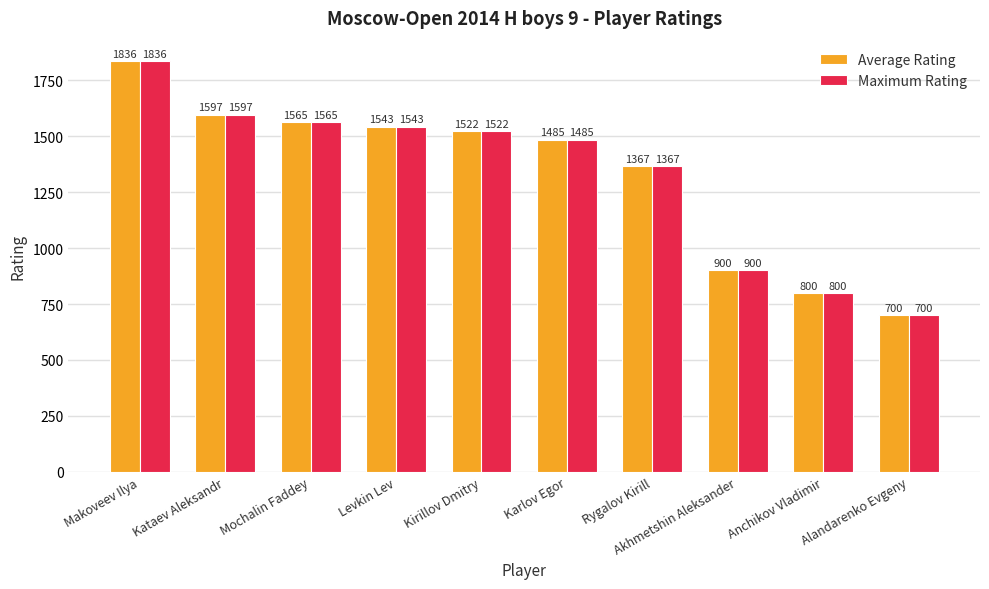

What is the difference between the second highest and second lowest values in the Average Rating series?

797